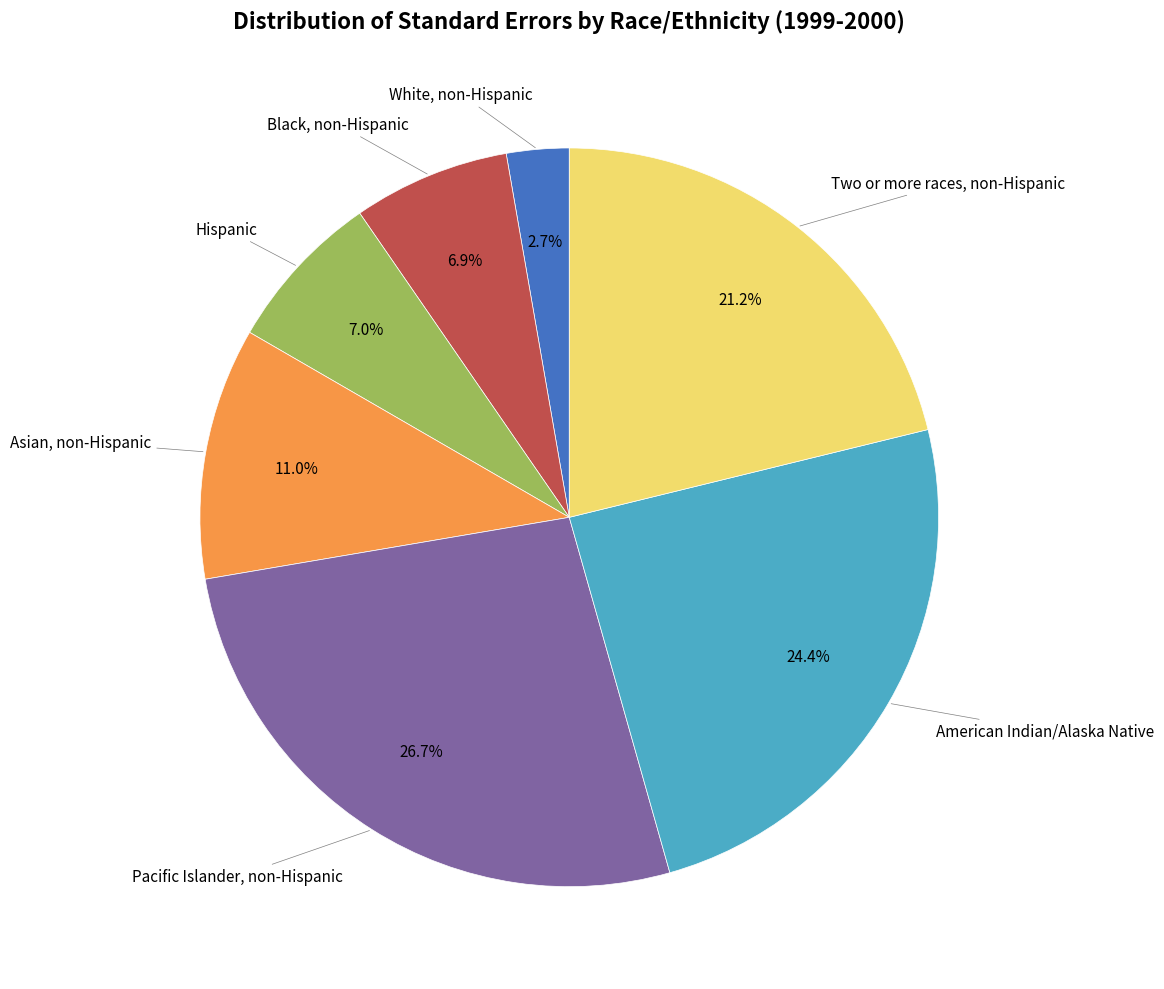

Is there any slice that represents more than half of the pie?

No